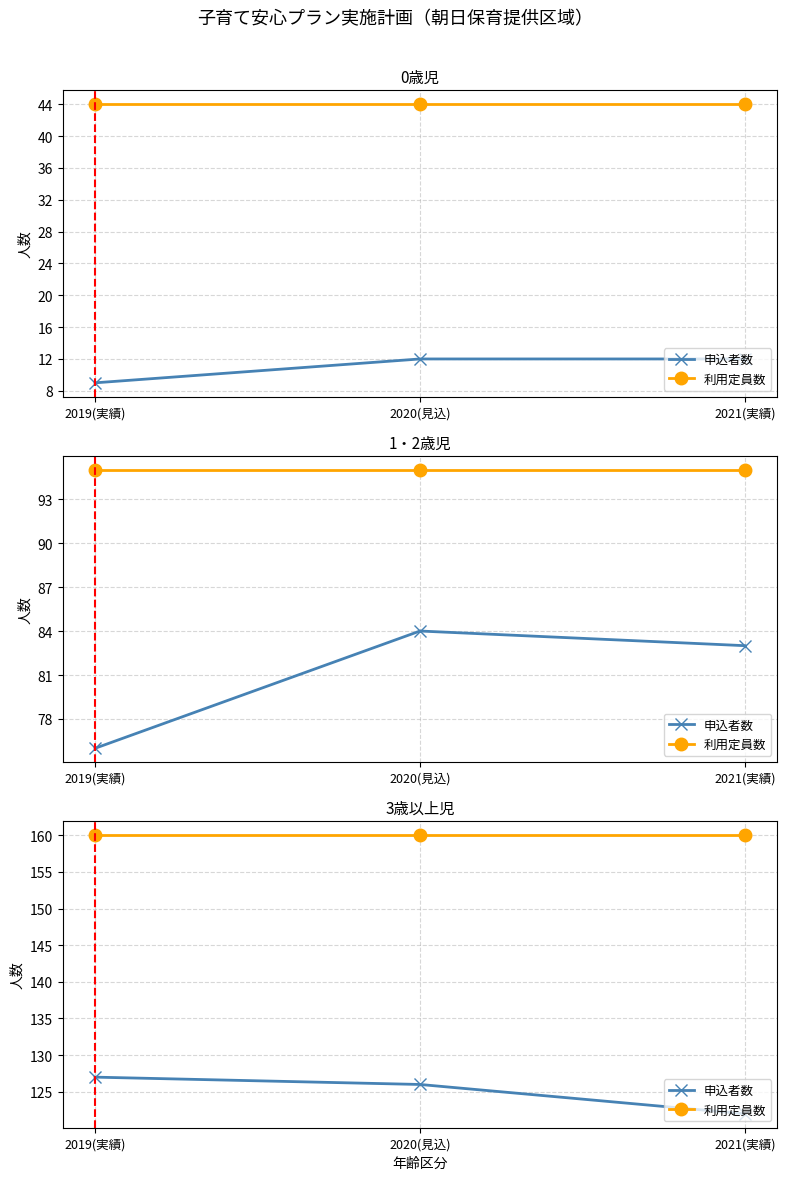

What is the difference between the highest and lowest values at 2021(実績)?

38